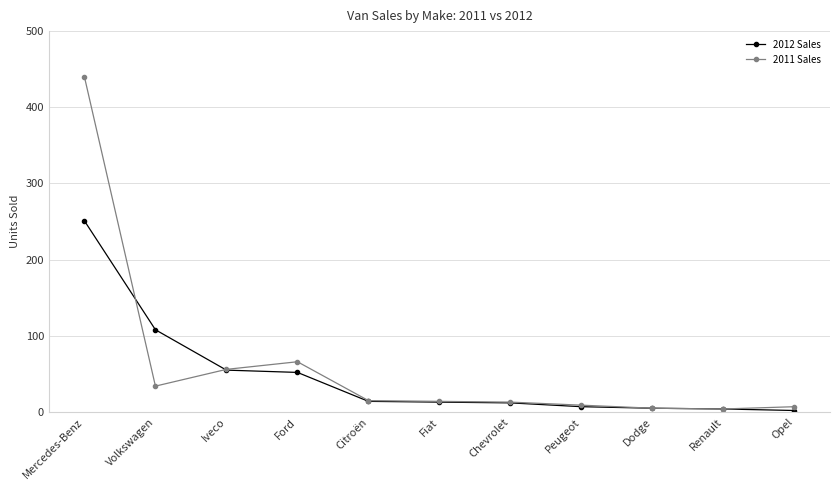

Which category has the highest value in the 2011 Sales series?

Mercedes-Benz